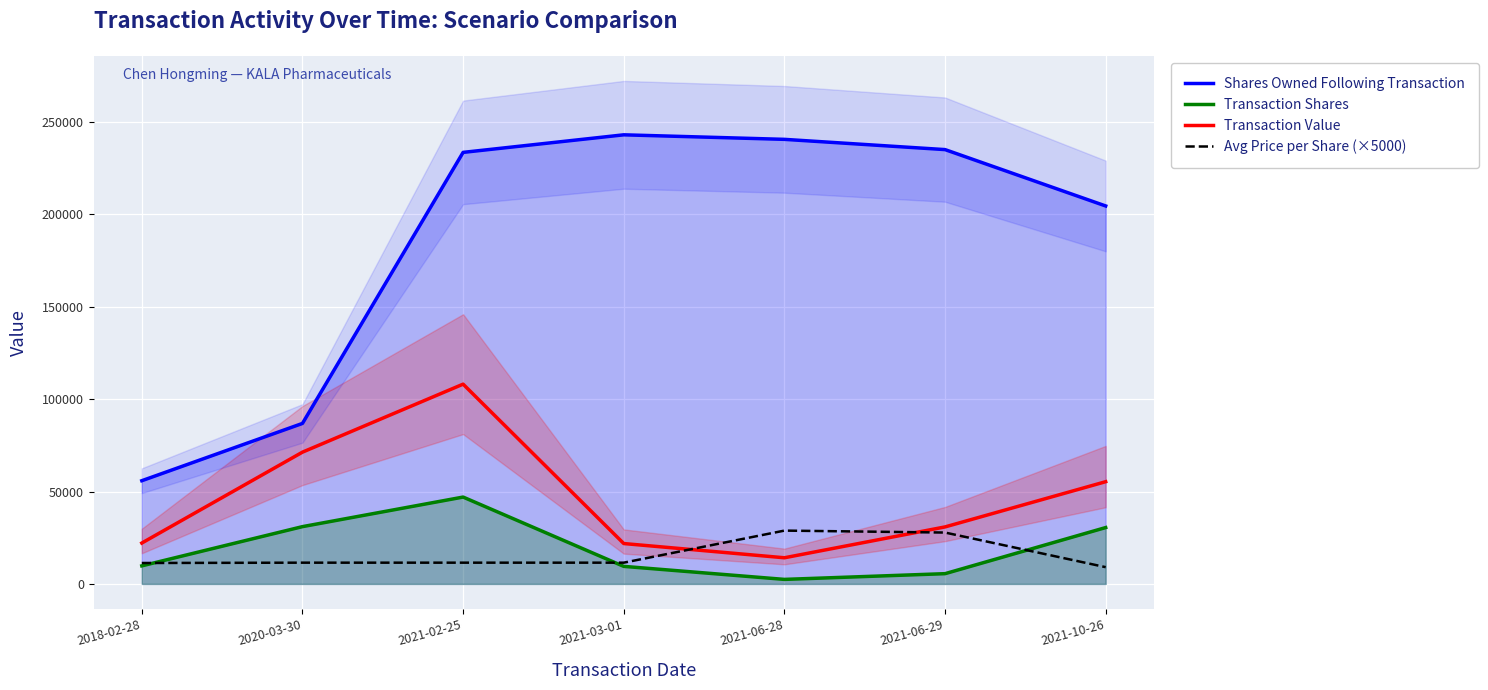

What are all the series names shown in the legend?

Shares Owned Following Transaction, Transaction Shares, Transaction Value, Avg Price per Share (×5000)